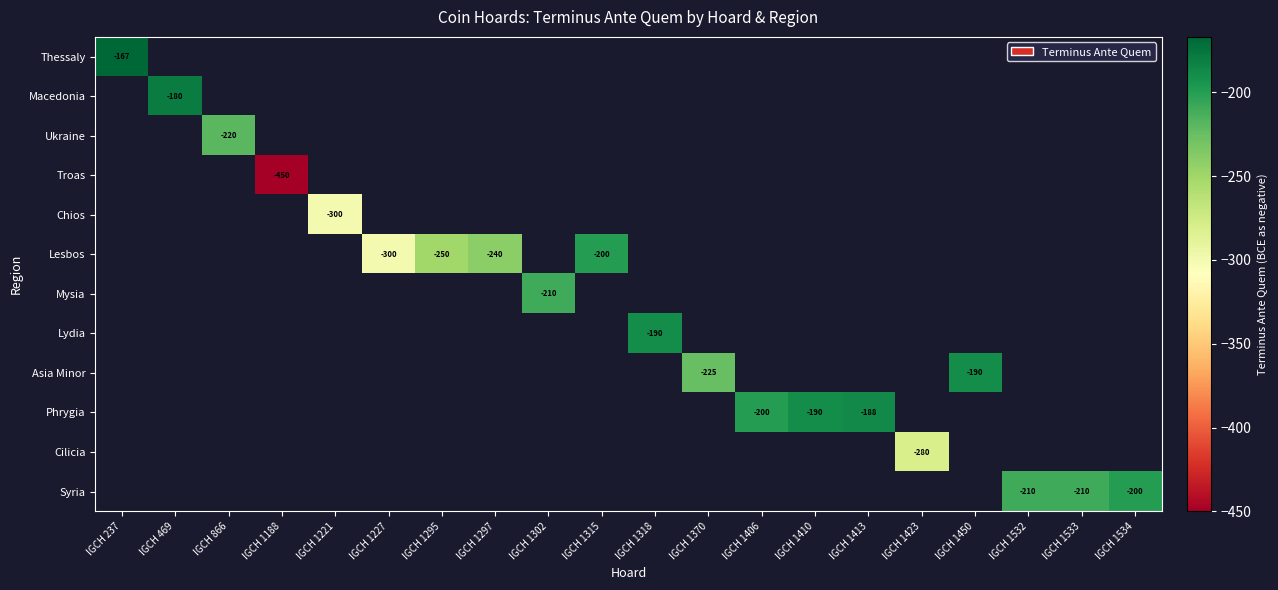

At which category does the chart reach its peak across all series?

IGCH 237